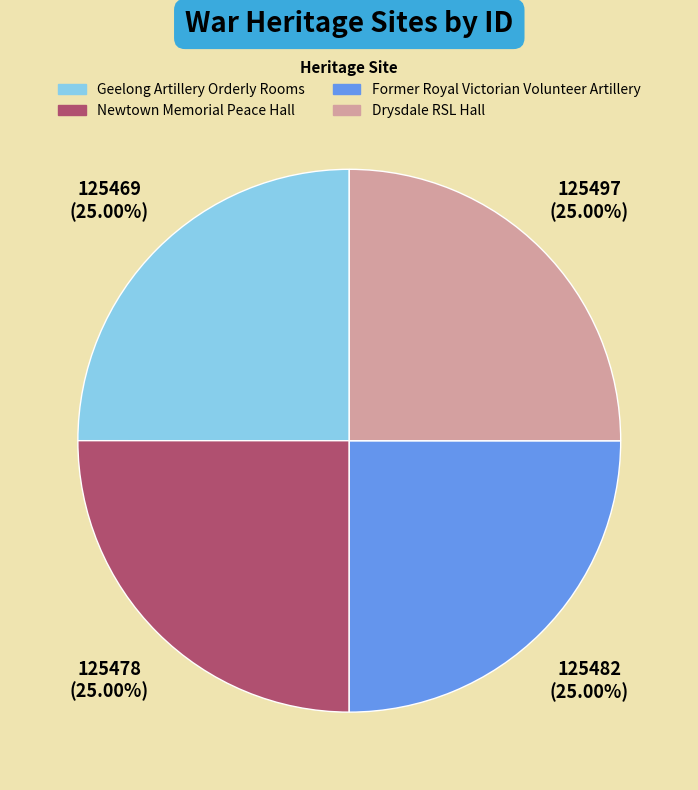

Is Drysdale RSL Hall the majority of the pie?

No